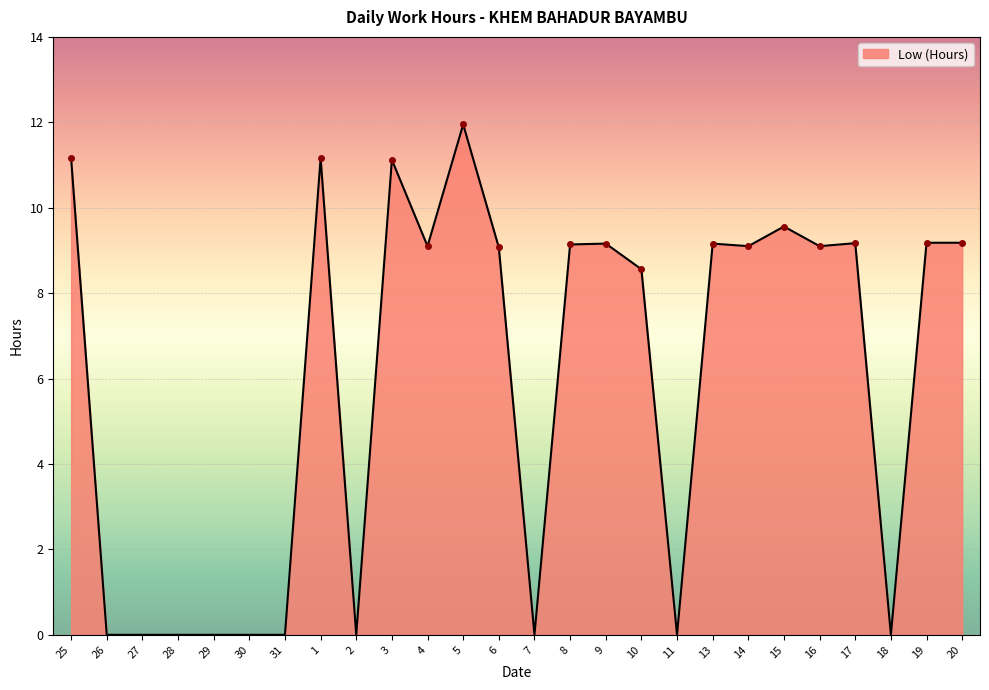

The value at 26 is 0.0. True or false?

True